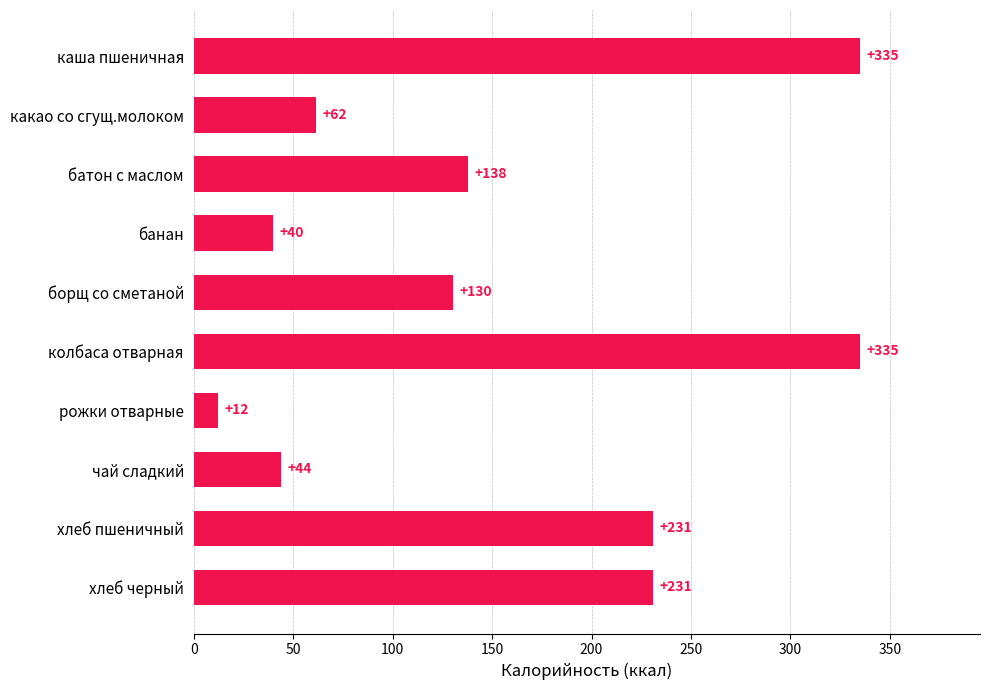

What is the label of the 9th bar from the bottom?

какао со сгущ.молоком